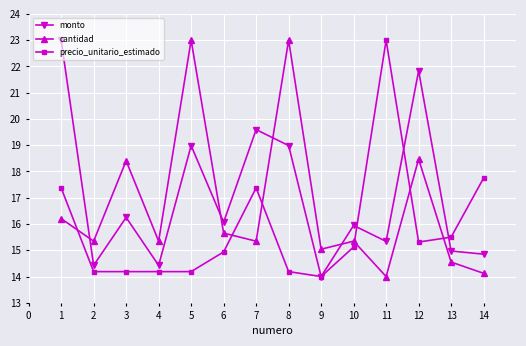

Is it true that precio_unitario_estimado equals 8.5 at 12?

False